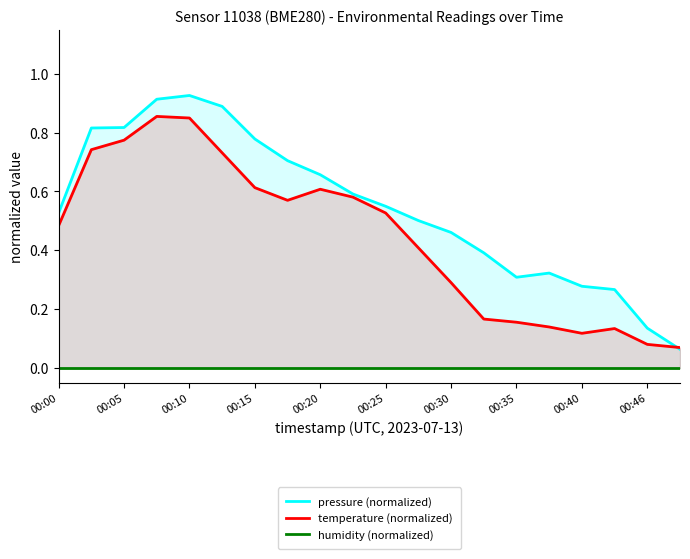

At how many categories does at least one series exceed 0?

20